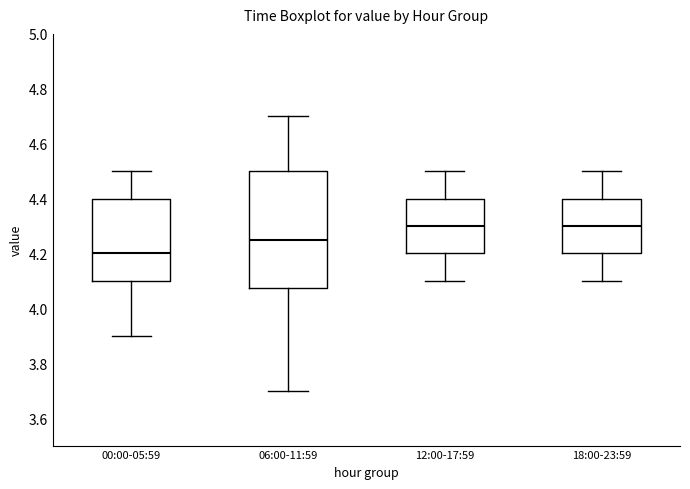

Where does the median line of the box for 00:00-05:59 sit on the y-axis? The values are not printed on the chart, so give them approximately, as read against the axis.

4.20